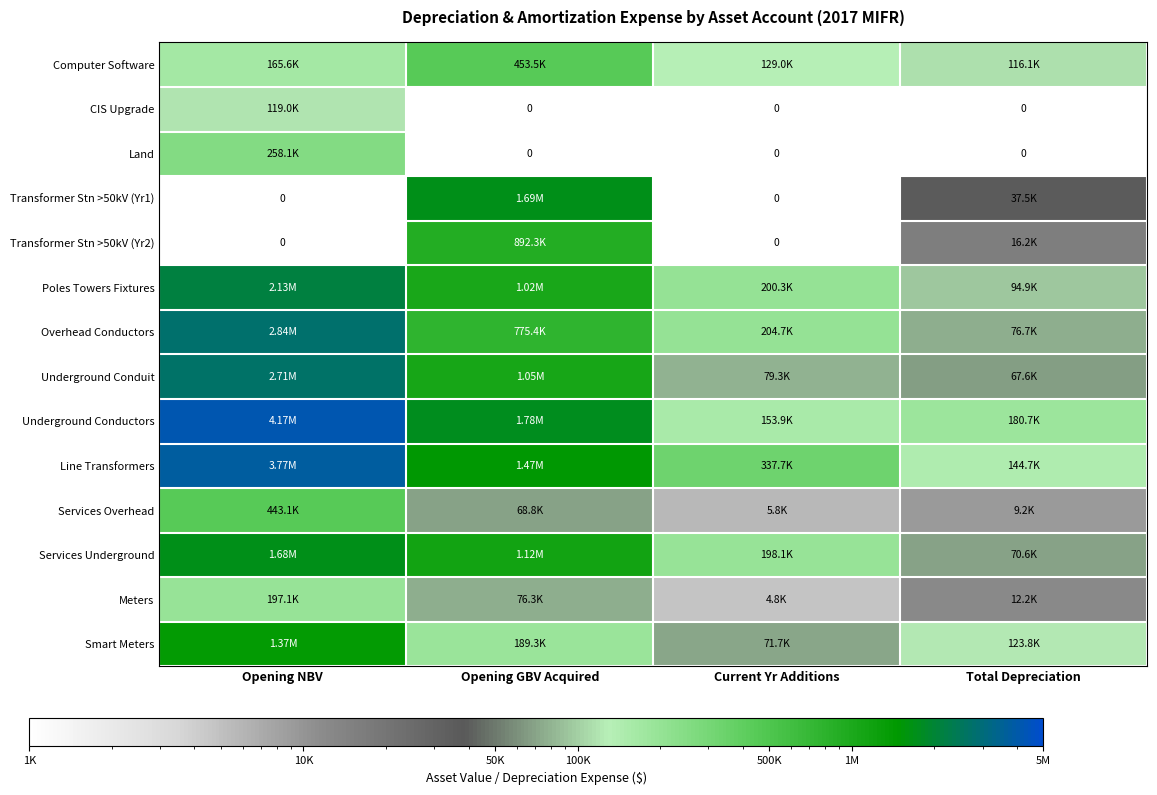

Which category has the highest value in the Computer Software series?

Opening GBV Acquired